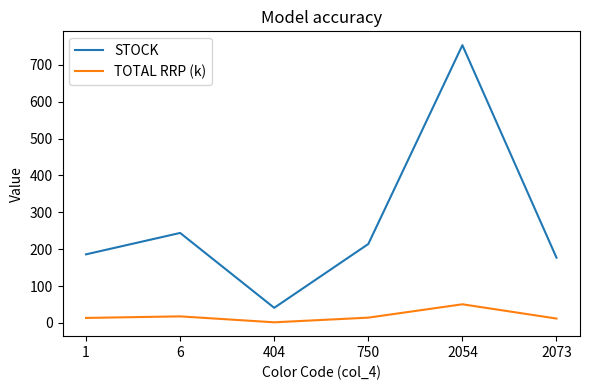

What is the maximum value shown in the chart?

753.0